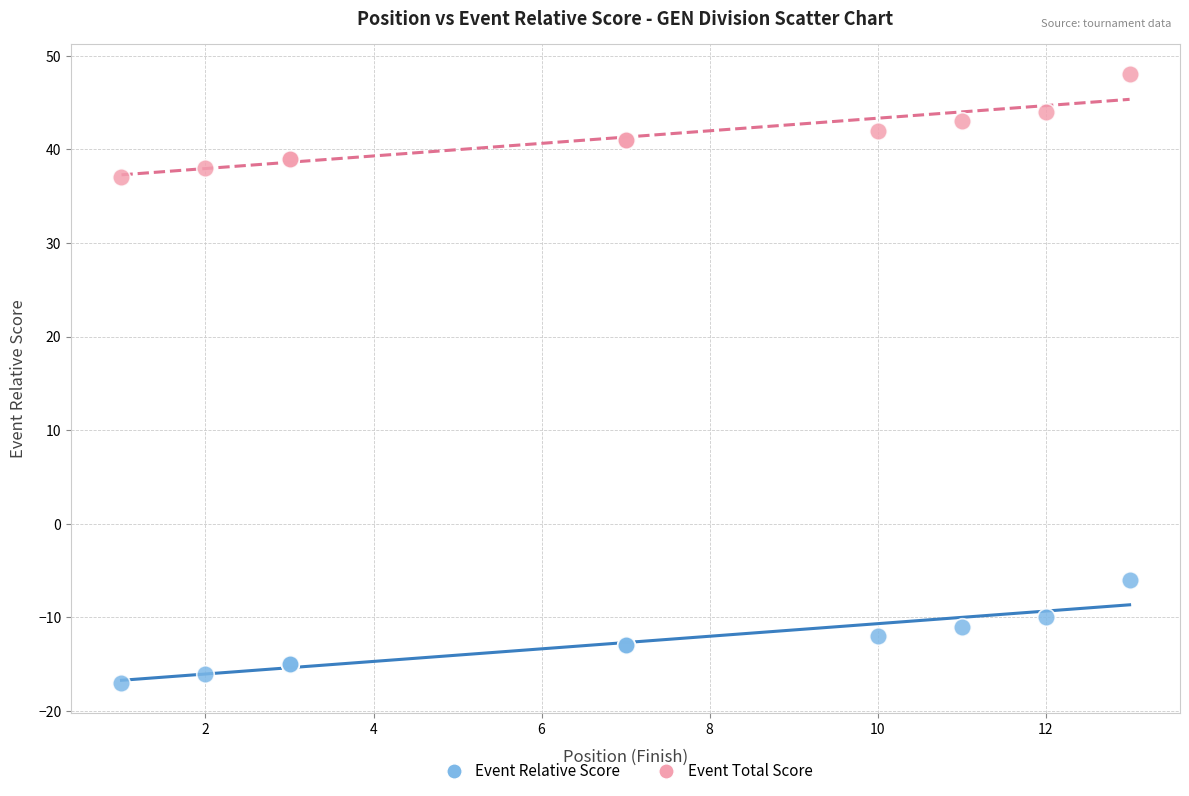

Which series reaches the minimum Y coordinate?

Event Relative Score